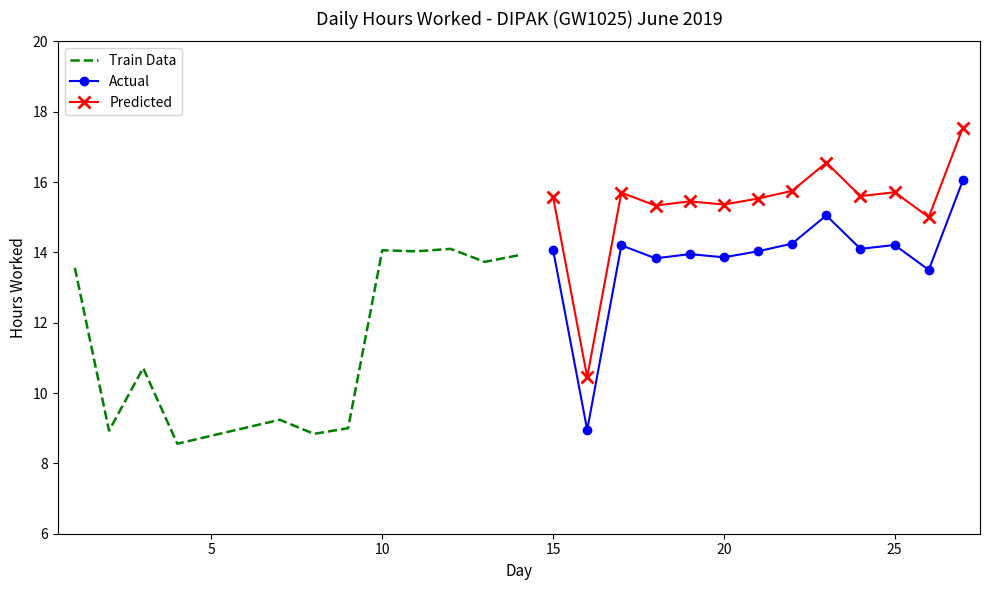

Approximately how many times larger is the value at 21 compared to 24?

1.0